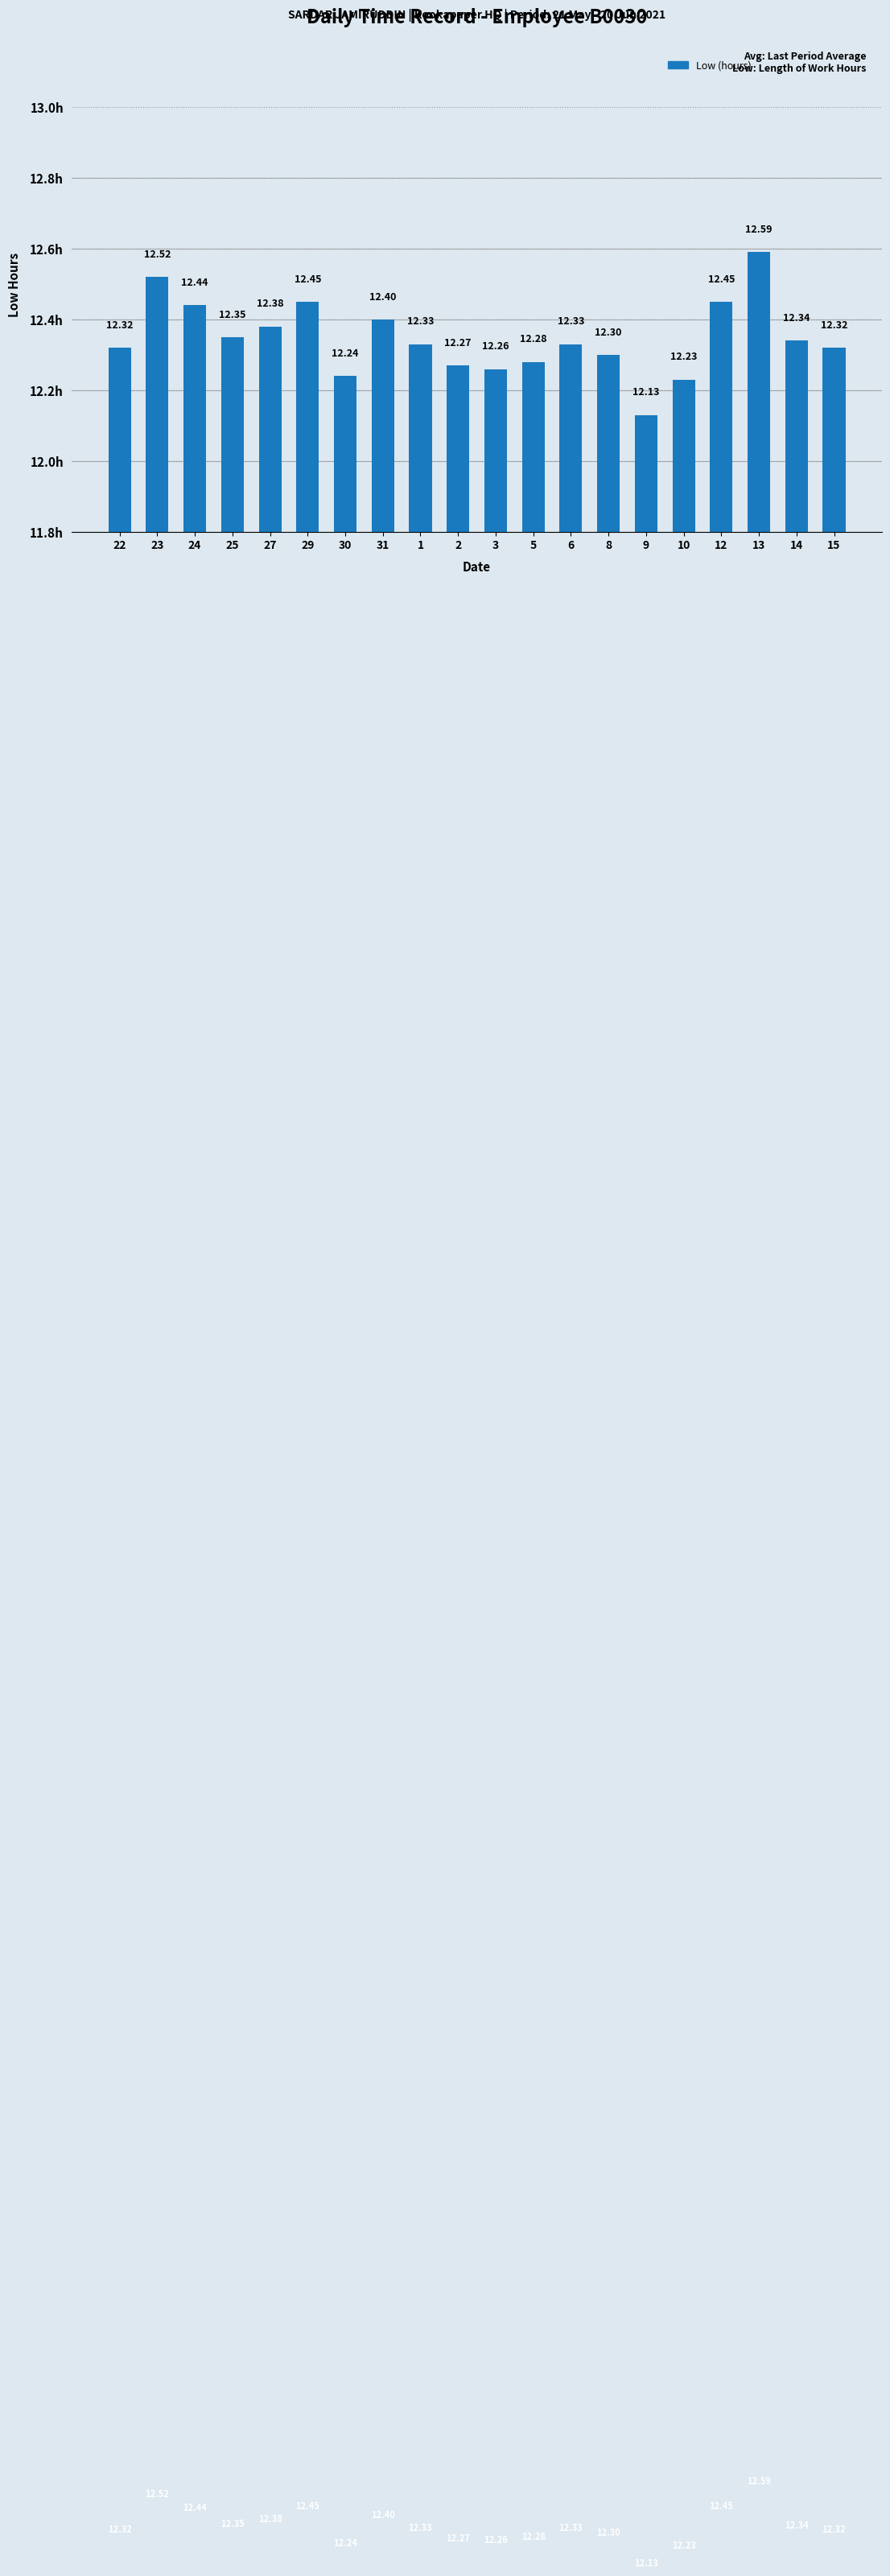

What is the average value?

12.3